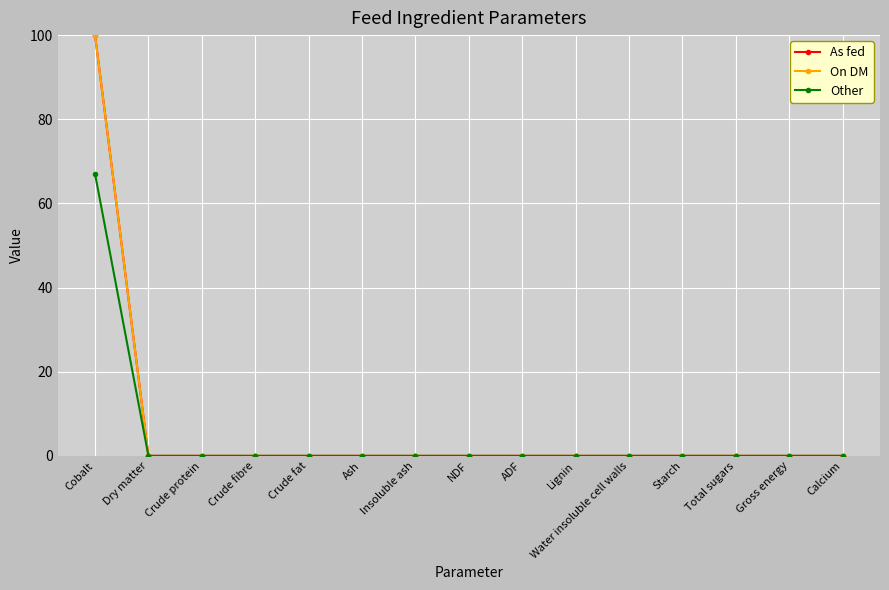

Rank the series at Insoluble ash from highest to lowest value.

As fed, On DM, Other